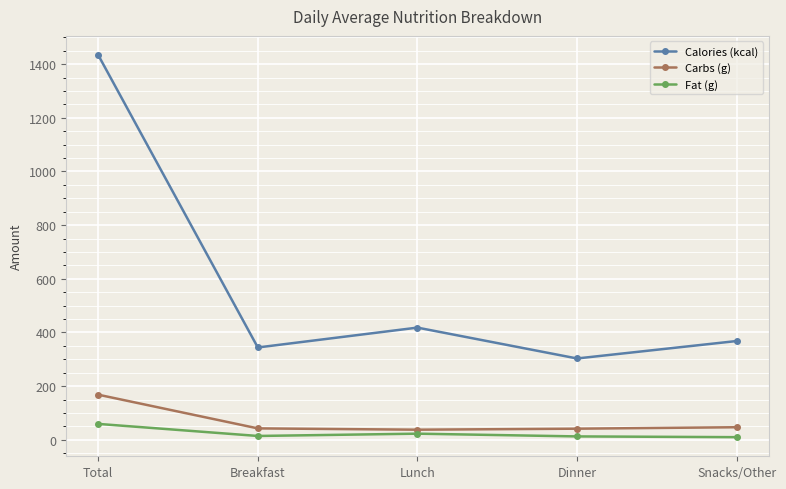

Is the value of Fat (g) at Snacks/Other greater than the value of Calories (kcal) at Breakfast?

No